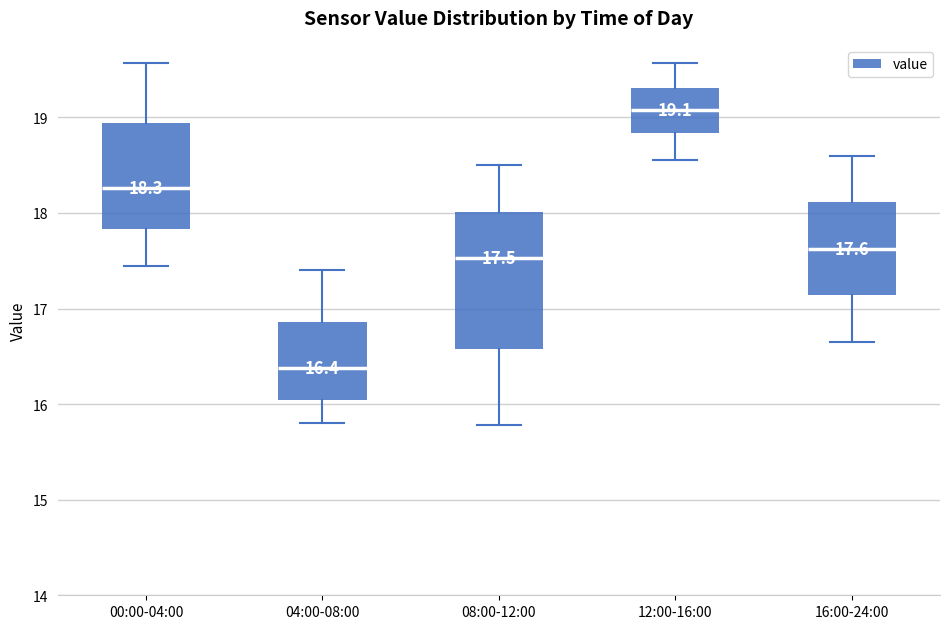

Which box is the tallest, from its lower edge to its upper edge?

08:00-12:00